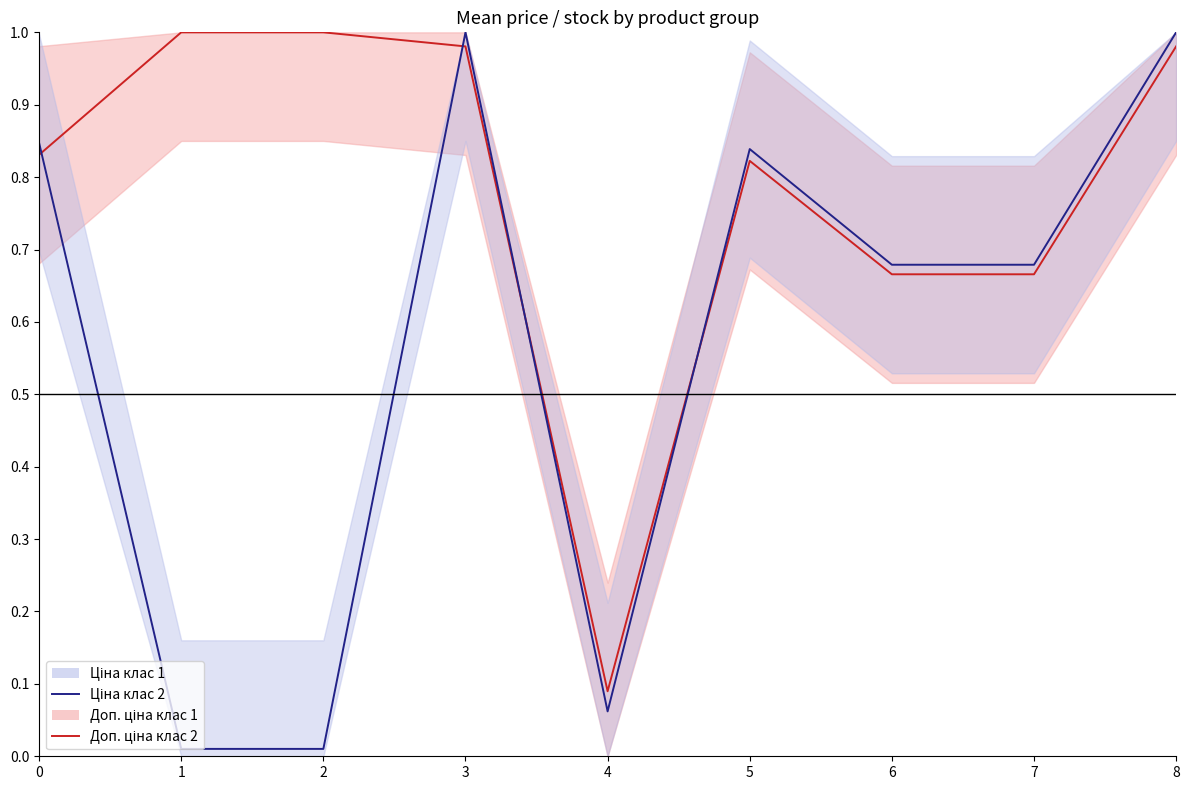

List the series in order of their peak value, highest first.

Доп. ціна клас 2, Ціна клас 2